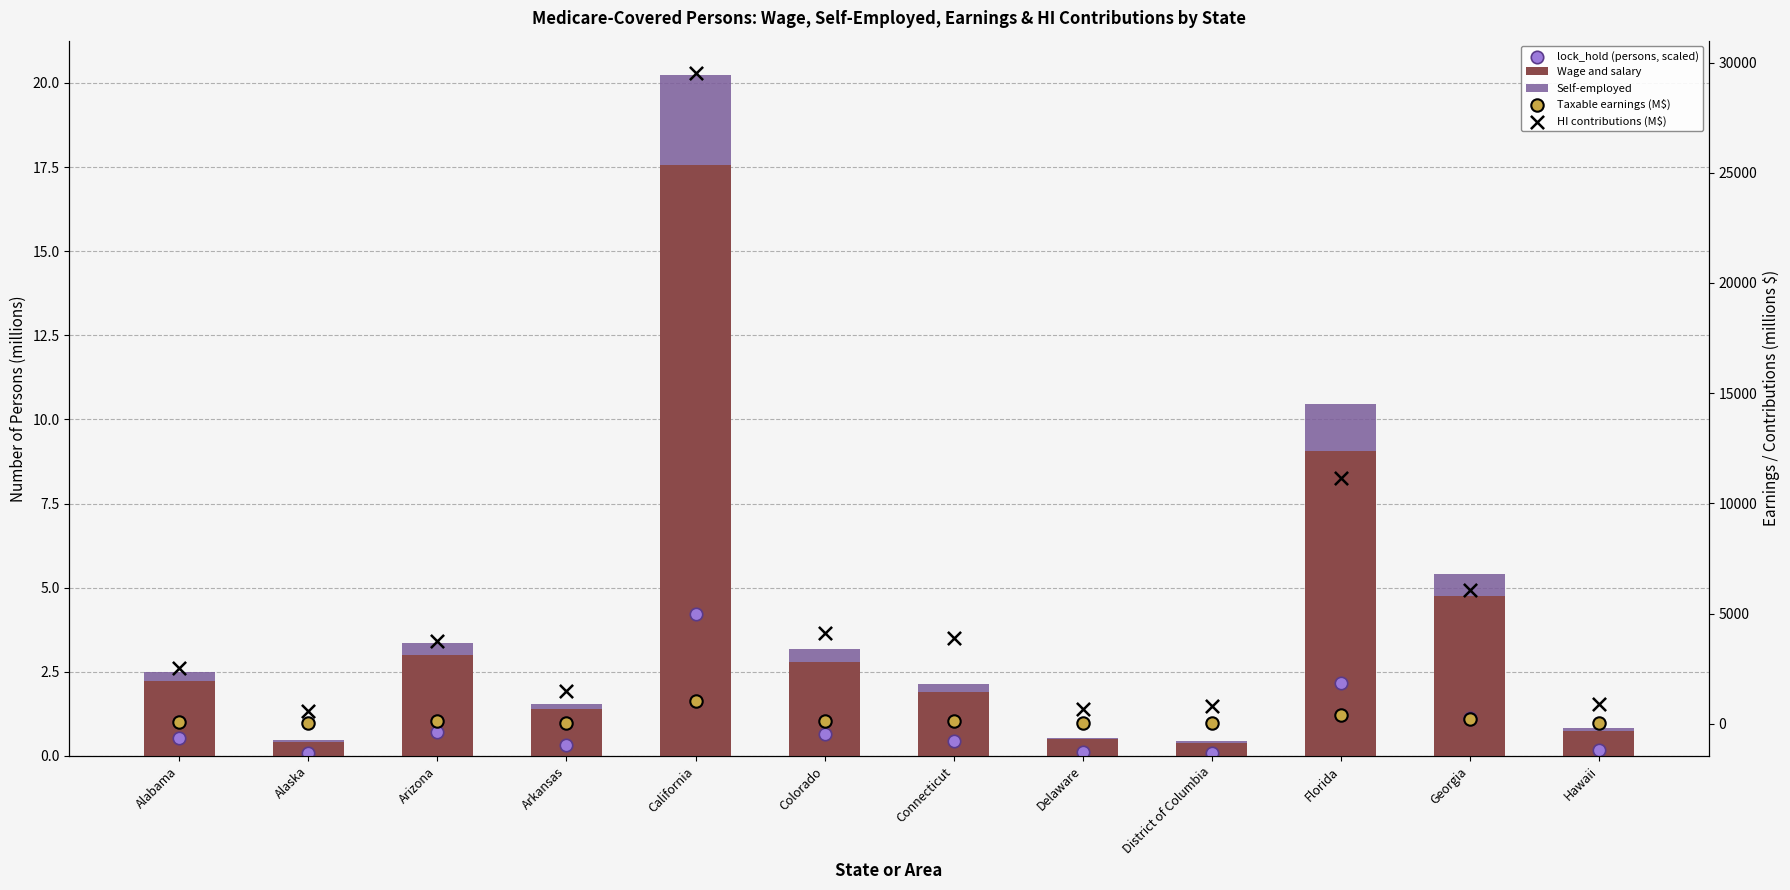

At which category is the sum across all series the highest?

California